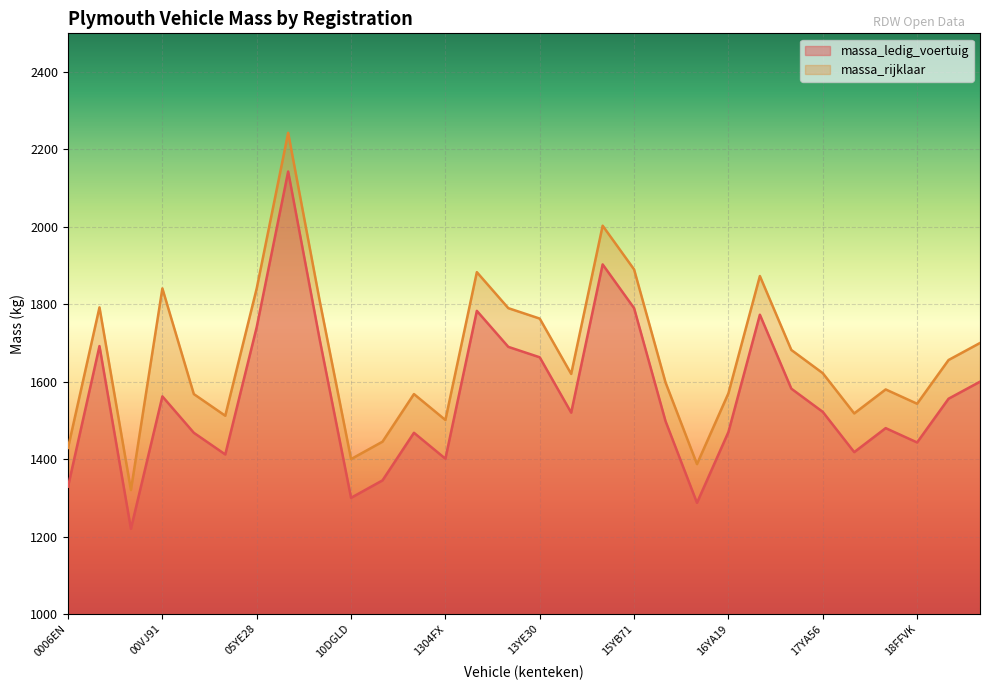

What position from the left is 15YE31?

20